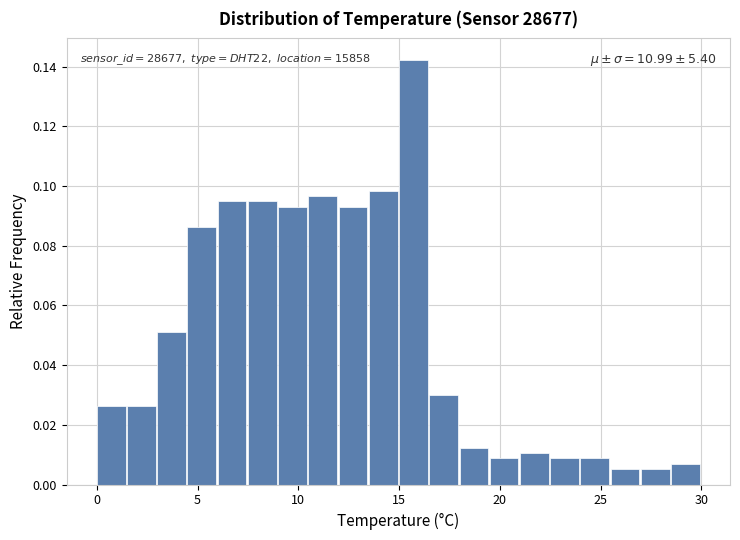

Read against the x-axis, roughly where is the centre of the tallest bar?

15.5